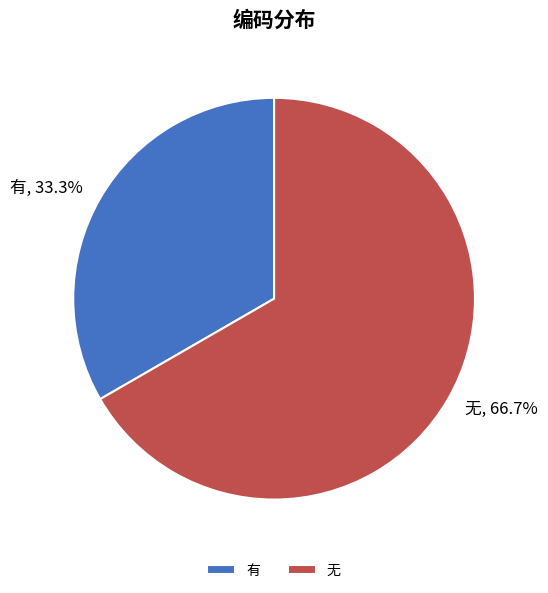

The 有 slice represents 45% of the pie. True or false?

False